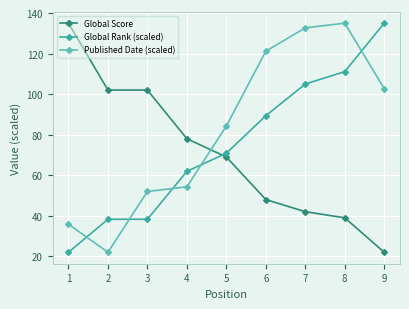

At which label is Published Date (scaled) closest to 78?

5